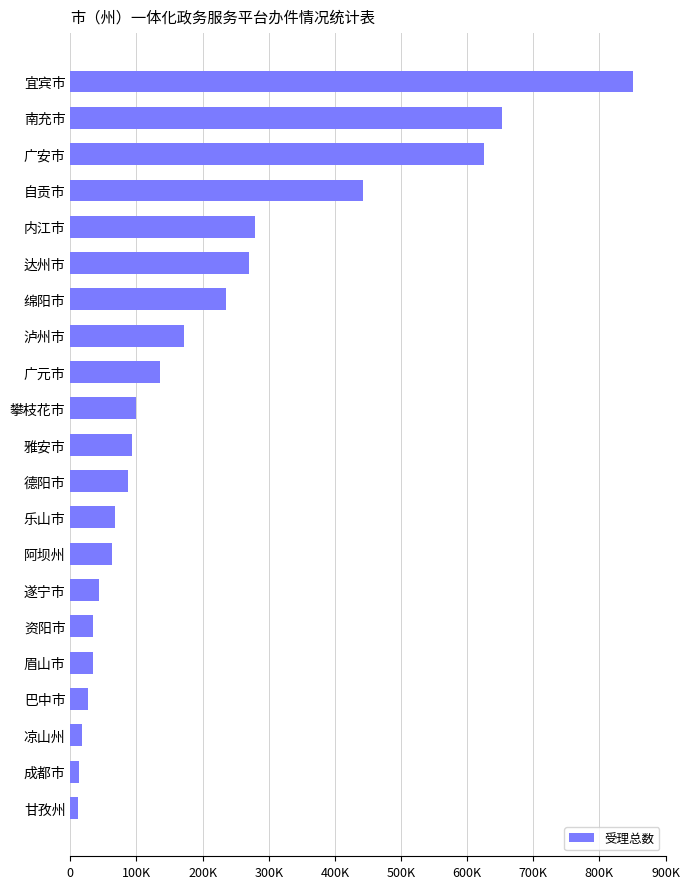

Does the chart contain any negative values?

No